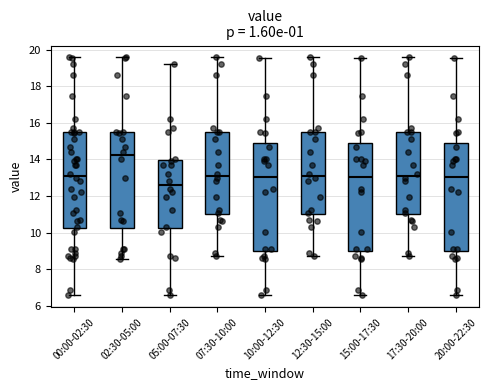

Where does the upper whisker of the box for 02:30-05:00 end on the y-axis? The values are not printed on the chart, so give them approximately, as read against the axis.

19.6